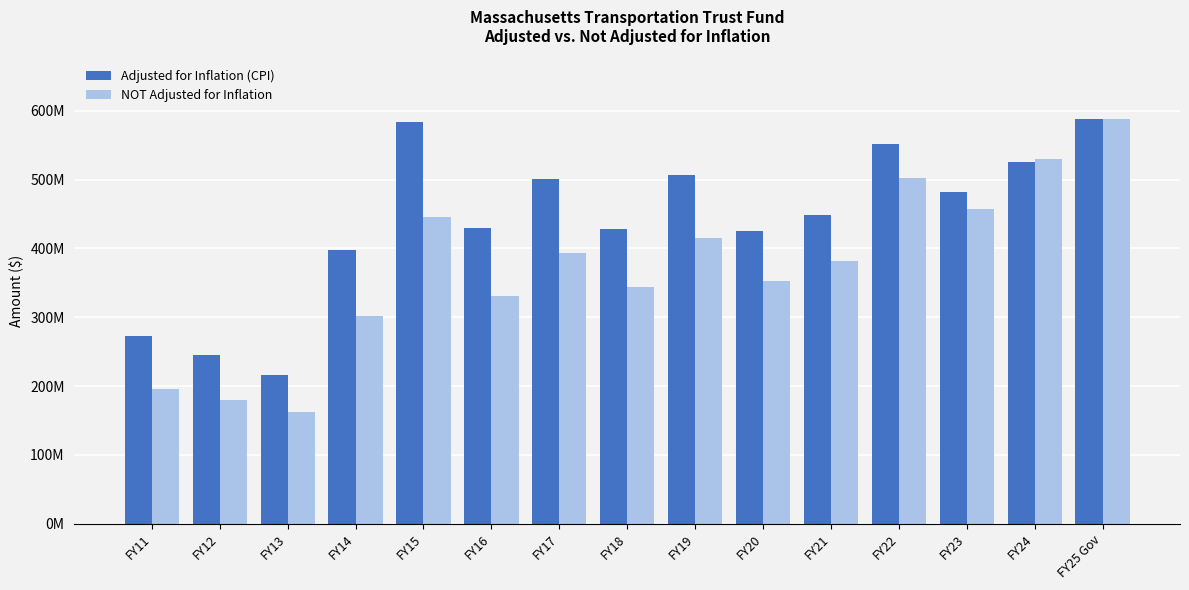

What is the average value of the NOT Adjusted for Inflation series?

371964080